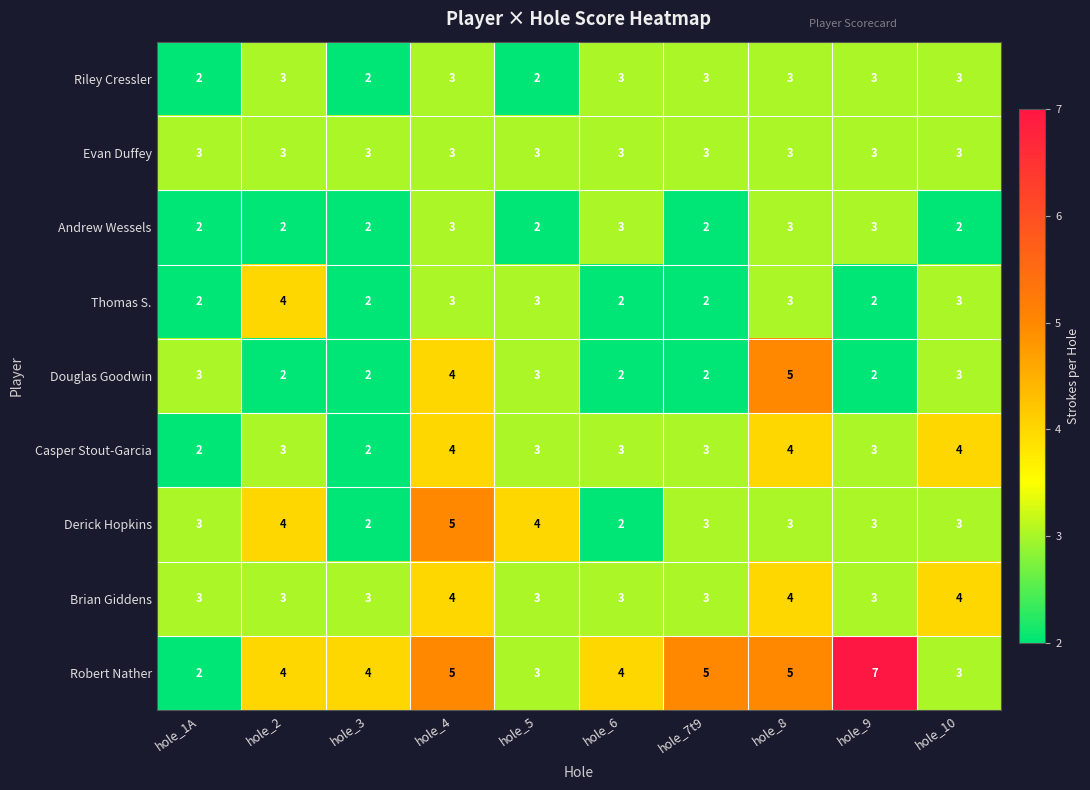

At which category is the sum across all series the highest?

hole_4